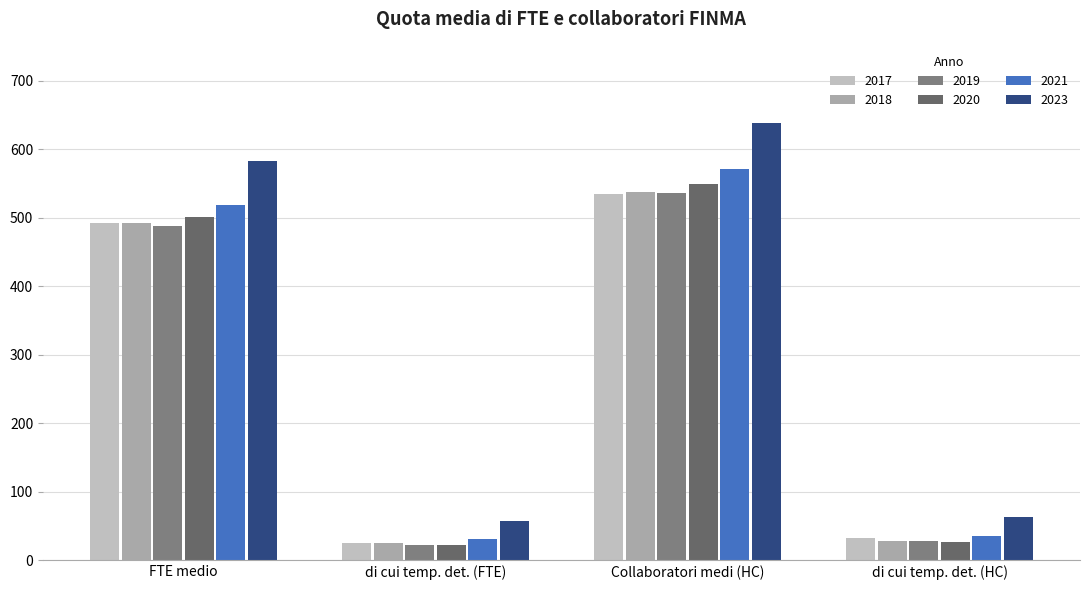

At which category is the sum across all series the highest?

Collaboratori medi (HC)